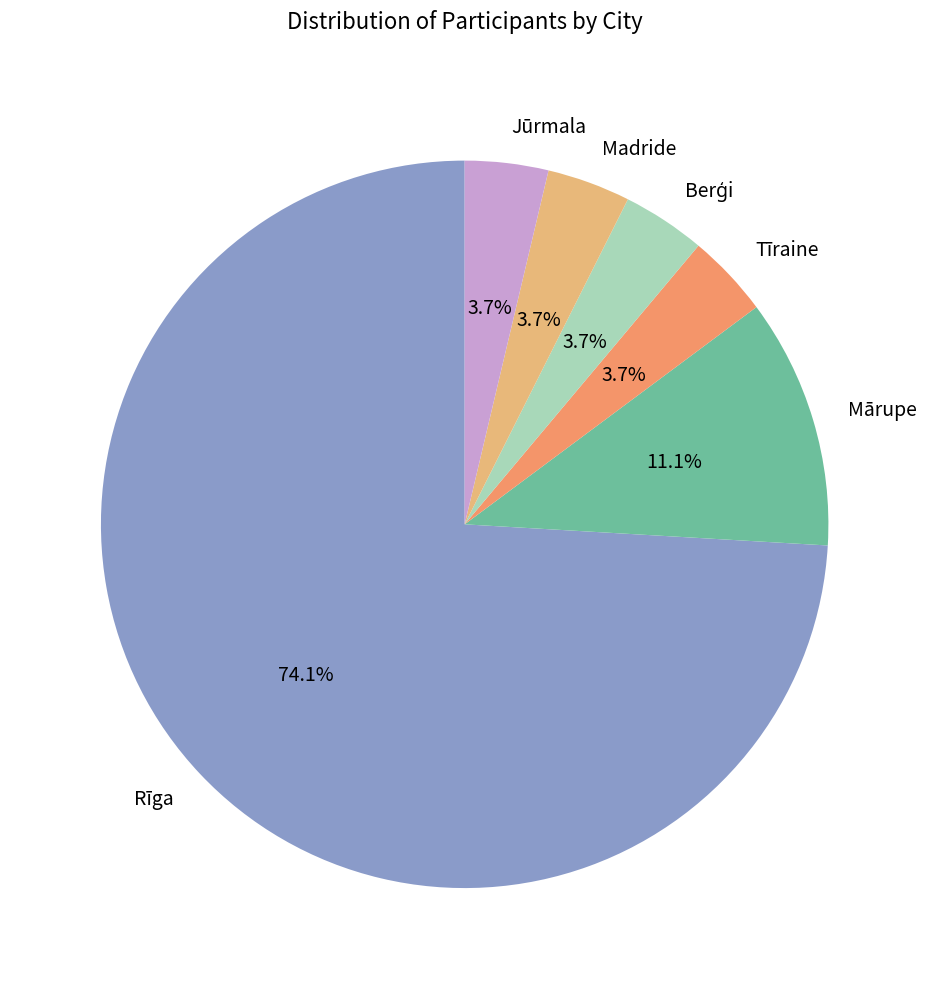

How many segments does this pie chart have?

6